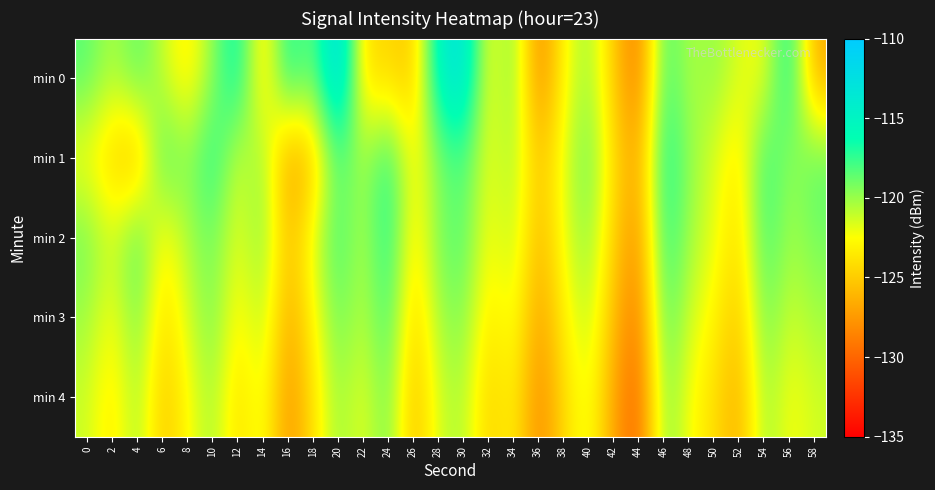

Which has a higher value, 4 or 6?

4